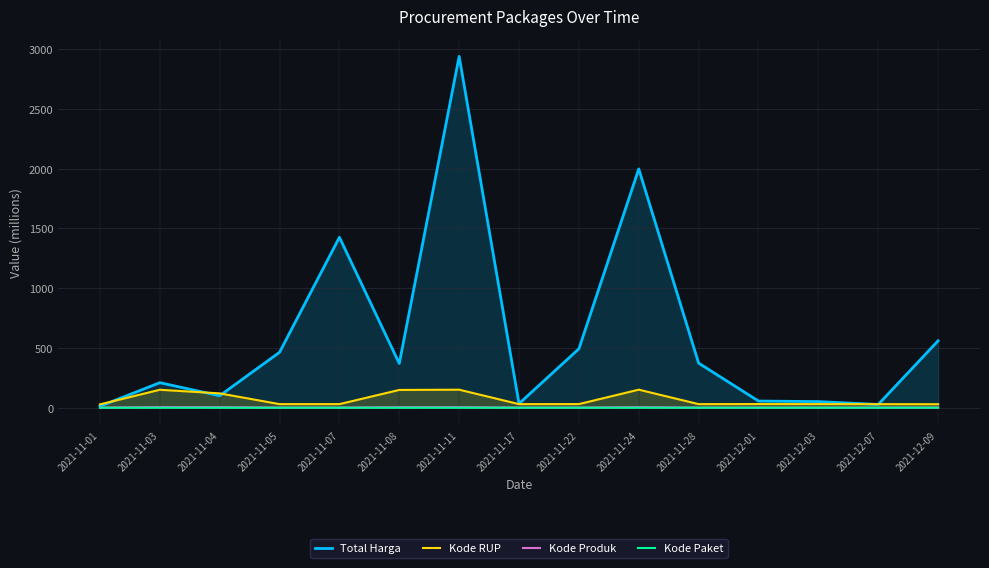

Does the chart have visible grid lines?

Yes